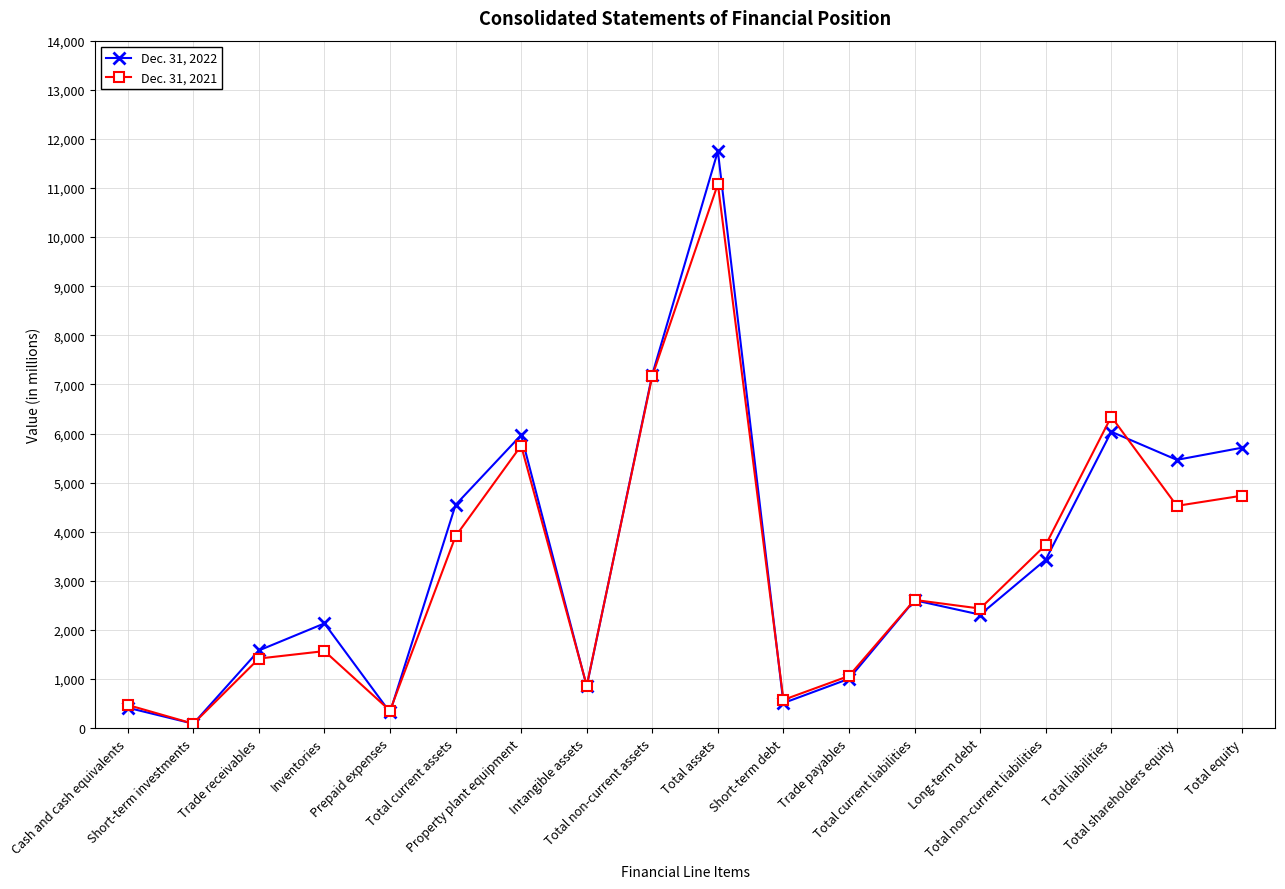

Which series ends up on top after the final intersection of Dec. 31, 2021 and Dec. 31, 2022?

Dec. 31, 2022